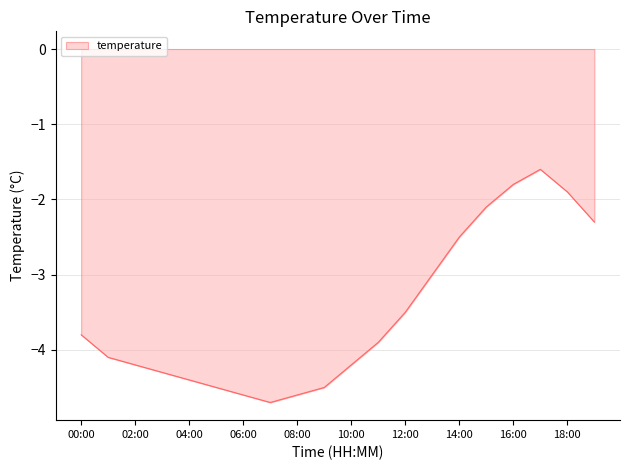

What is the maximum value shown in the chart?

-1.6